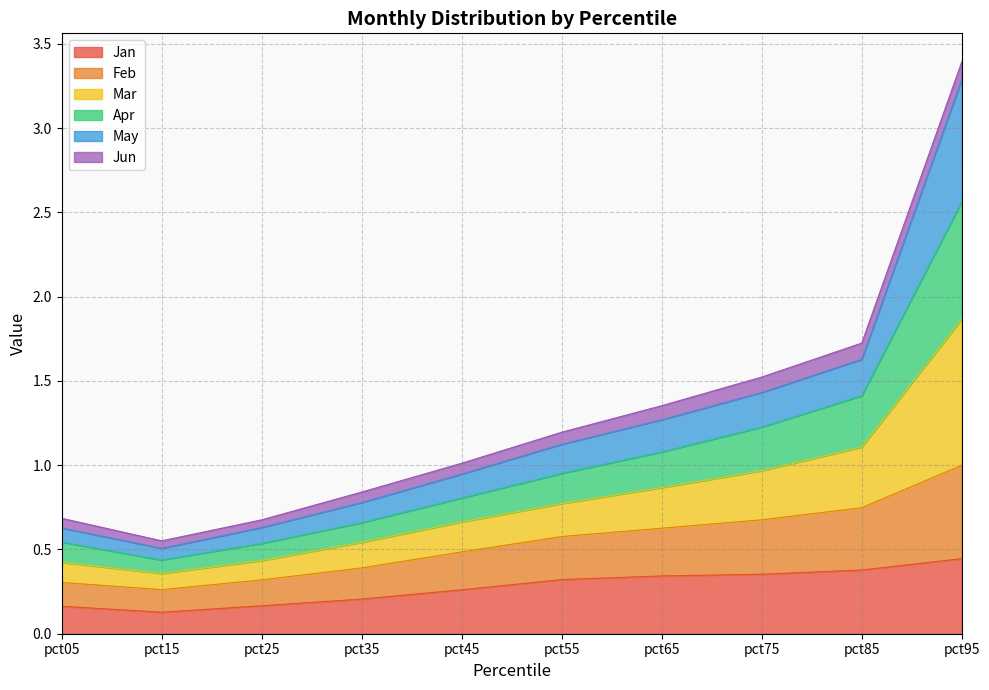

What is the difference between the Jan values at pct15 and pct55?

0.2